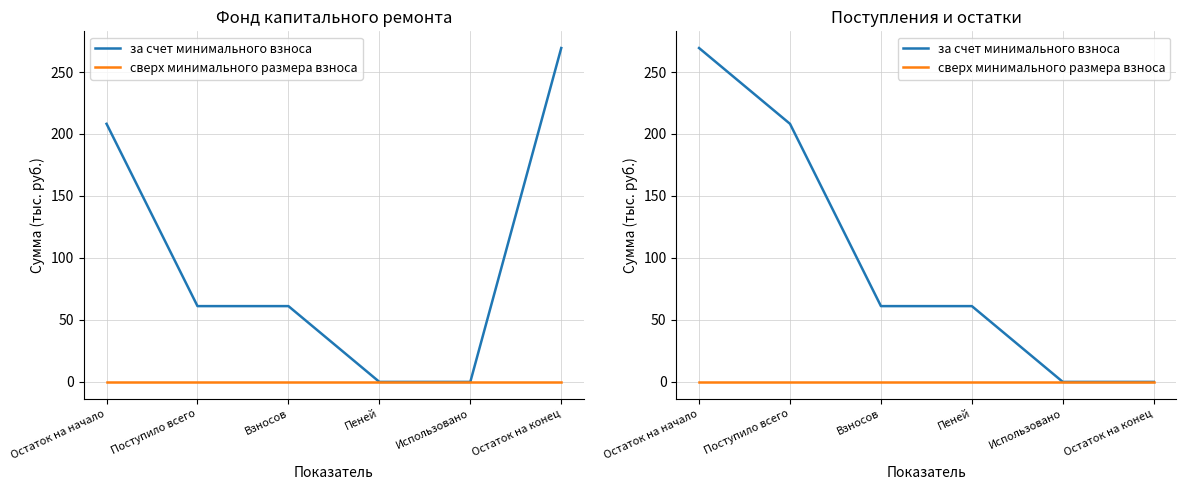

The за счет минимального взноса series shows -187.7 at Использовано. True or false?

False